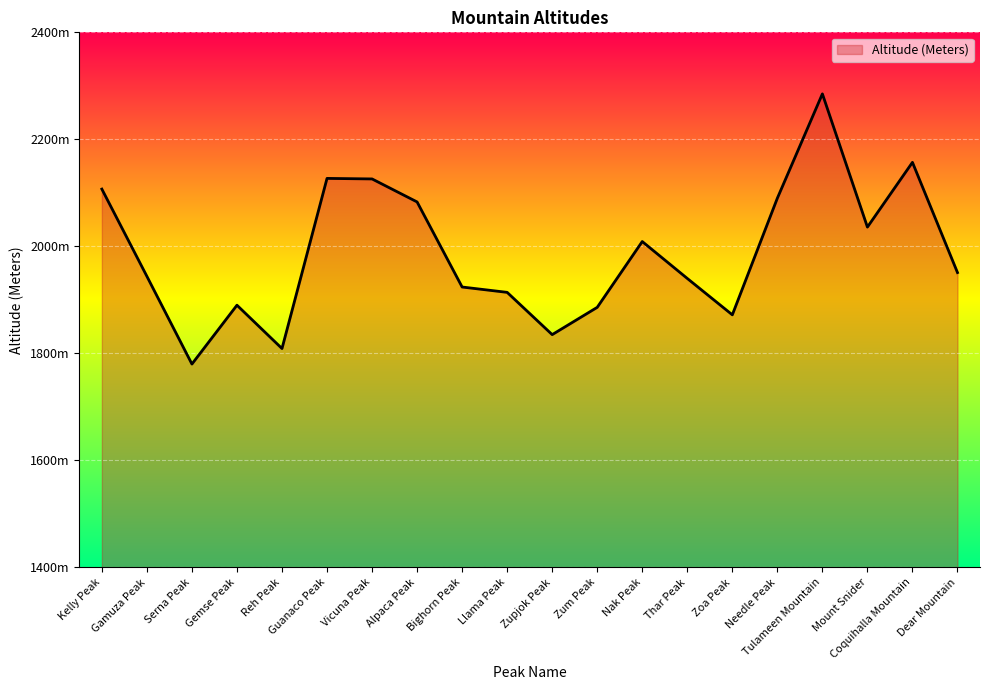

What is the value of the 11th point from the left?

1835